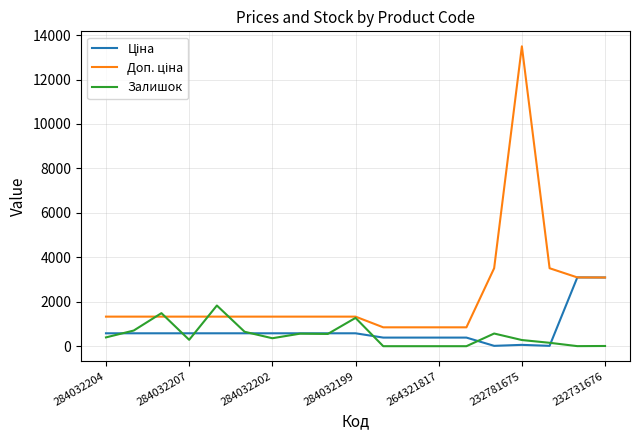

What is the difference between the maximum and minimum values in the Залишок series?

1830.0